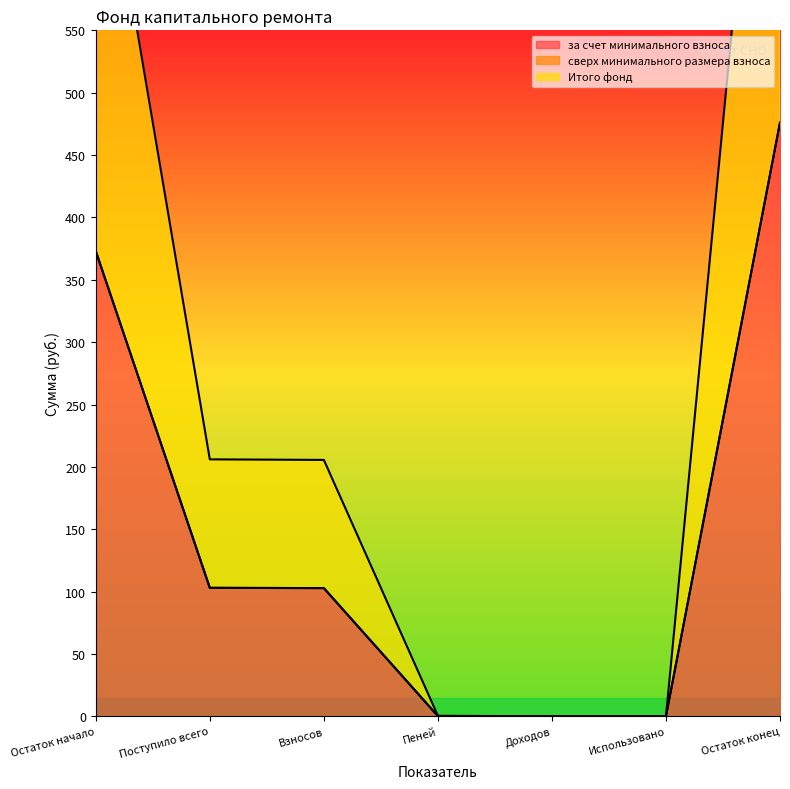

Between Использовано and Пеней, which is larger?

Пеней